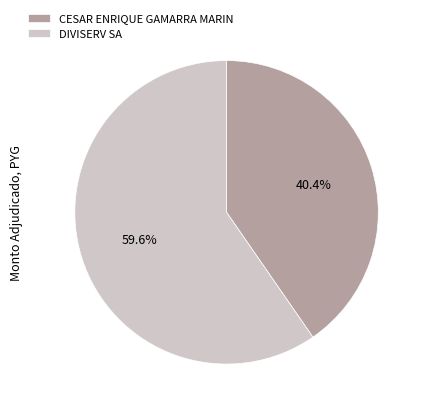

What is the smallest slice in the pie chart?

CESAR ENRIQUE GAMARRA MARIN